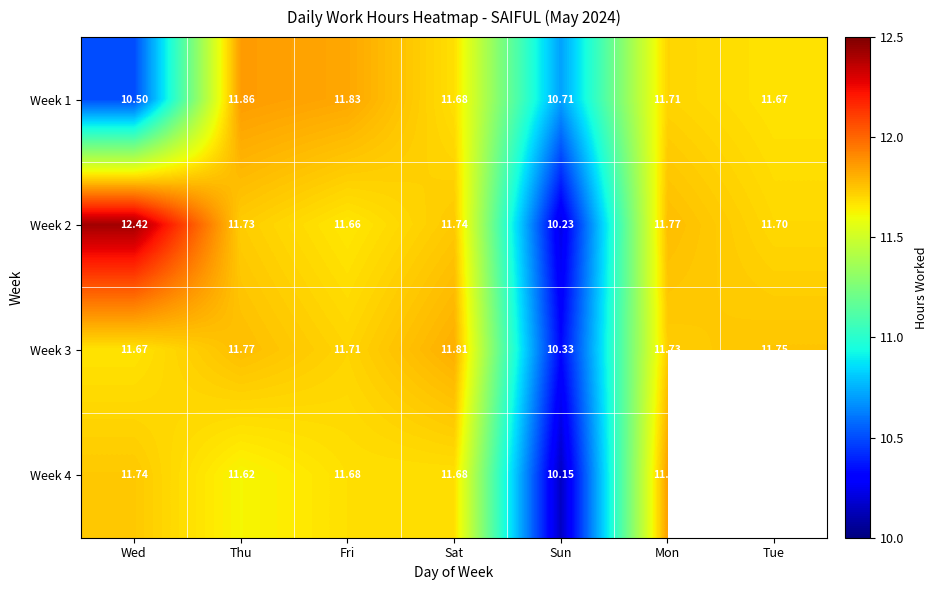

At how many categories does at least one series exceed 11?

6